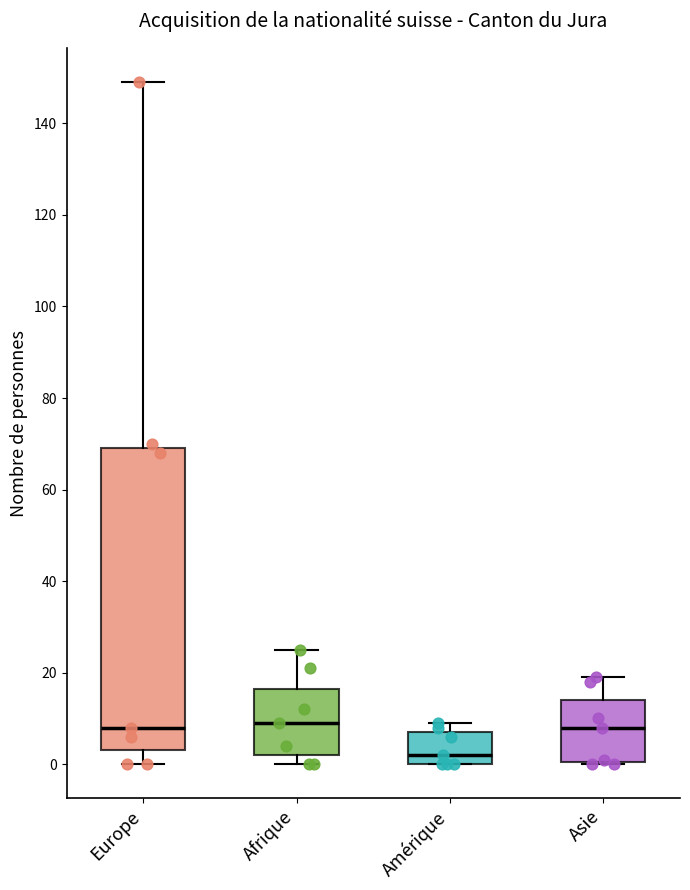

Reading left to right, read every box against the y-axis: the position of its median line, the range the box covers, and the ends of its whiskers. The values are not printed on the chart, so give them approximately, as read against the axis.

Europe: median 8, box 4 to 70, whiskers 0 to 150
Afrique: median 10, box 2 to 16, whiskers 0 to 26
Amérique: median 2, box 0 to 8, whiskers 0 to 10
Asie: median 8, box 0 to 14, whiskers 0 to 20